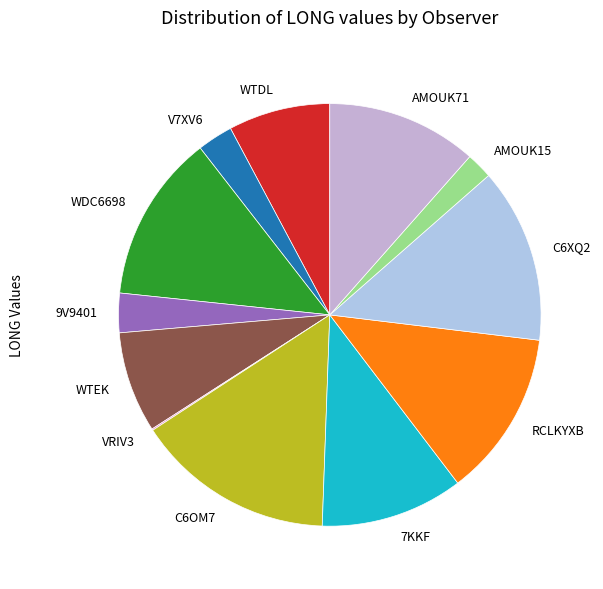

Is the sum of 9V9401 and V7XV6 greater than half?

No